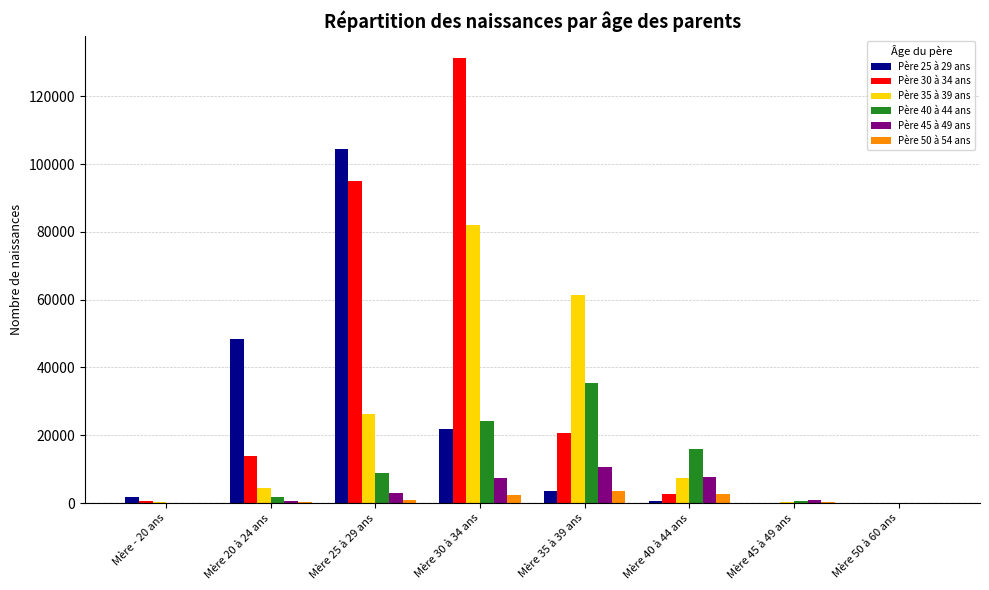

Which category has the highest value in the Père 45 à 49 ans series?

Mère 35 à 39 ans